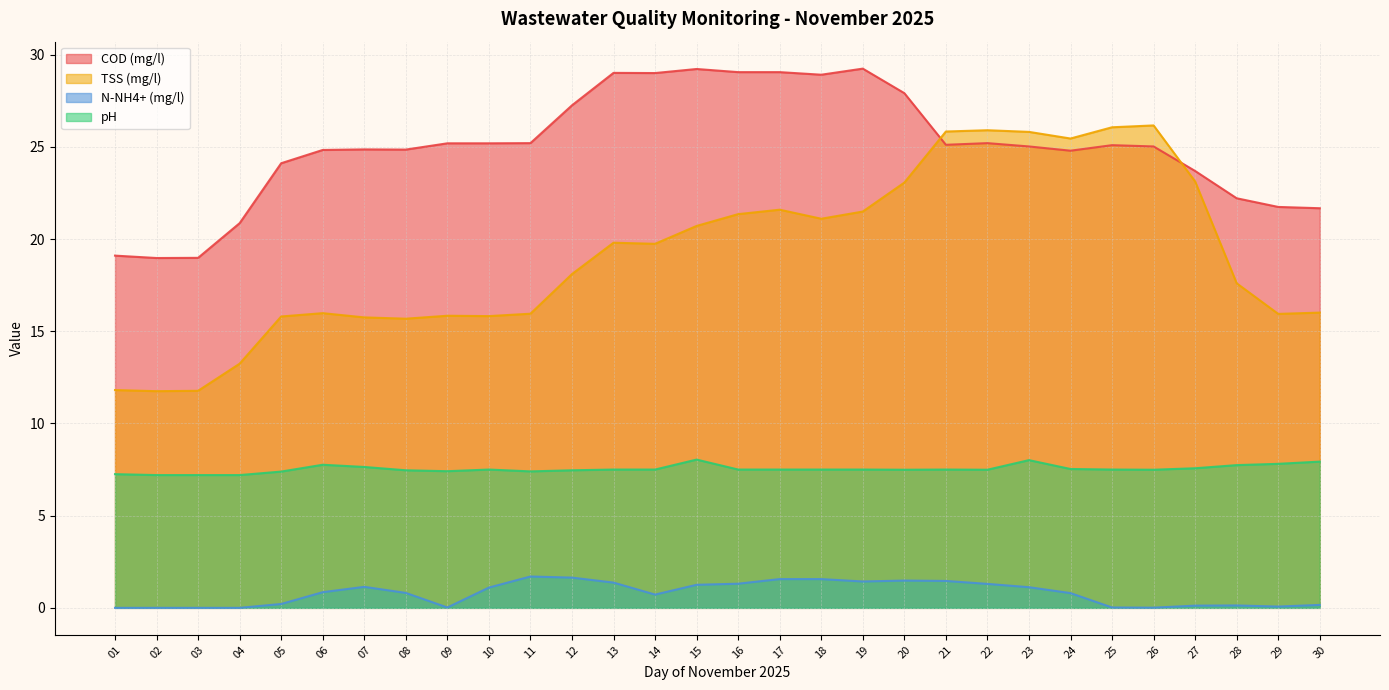

Does the chart display data point markers on the line(s)?

No